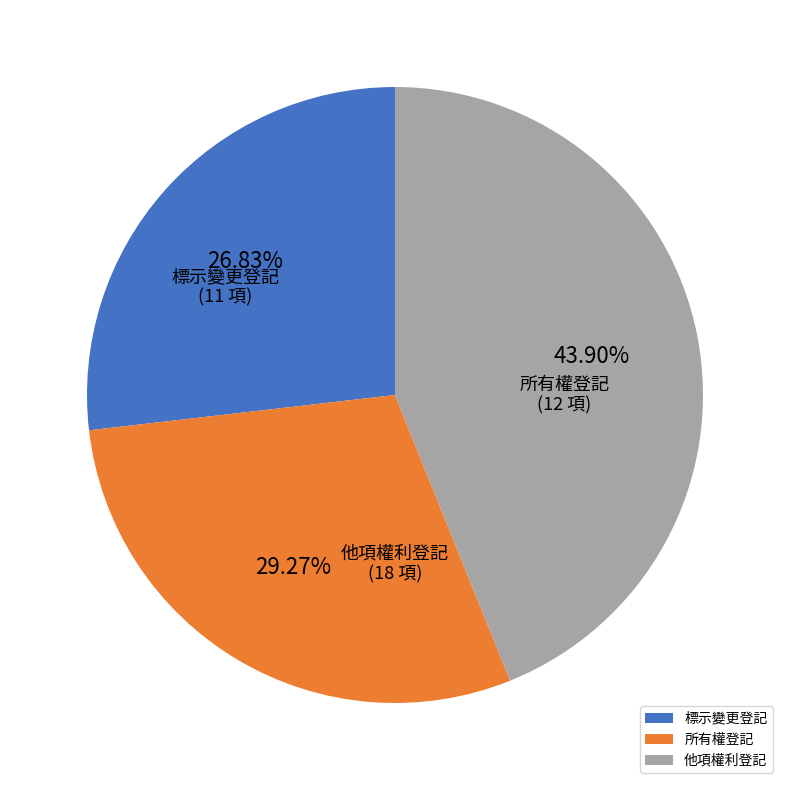

Does 標示變更登記 account for over 50% of the chart?

No